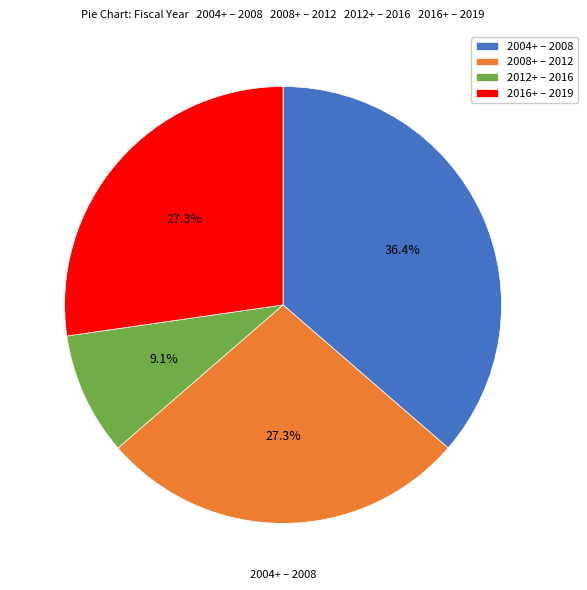

Is there any slice that represents more than half of the pie?

No